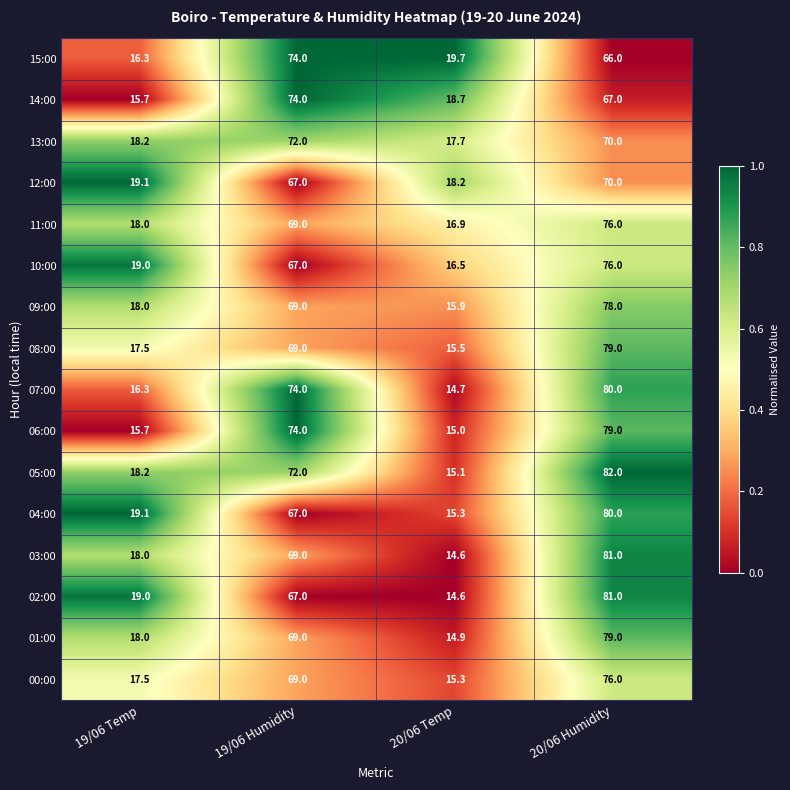

List the labels in order of 10:00 value, largest first.

20/06 Humidity, 19/06 Humidity, 19/06 Temp, 20/06 Temp